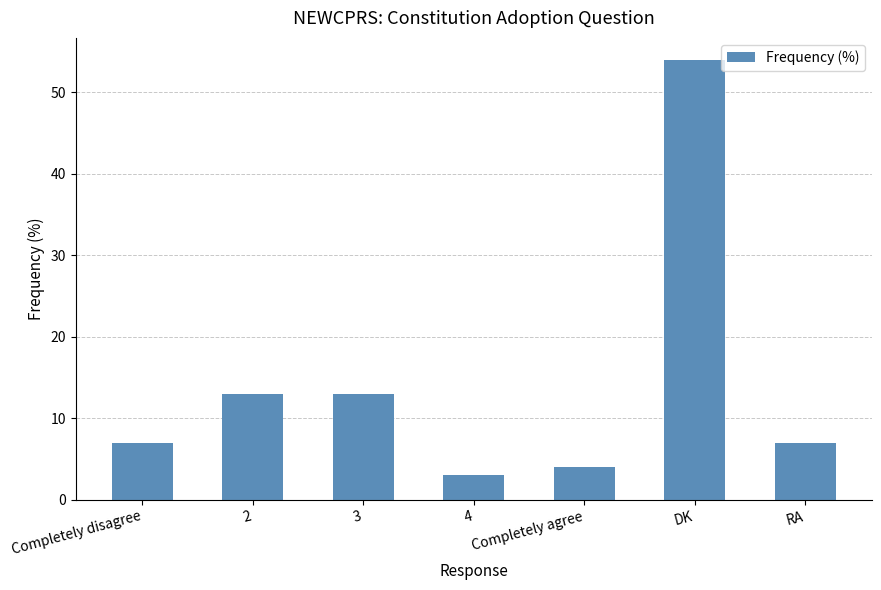

What is the value of the 2nd bar from the left?

13